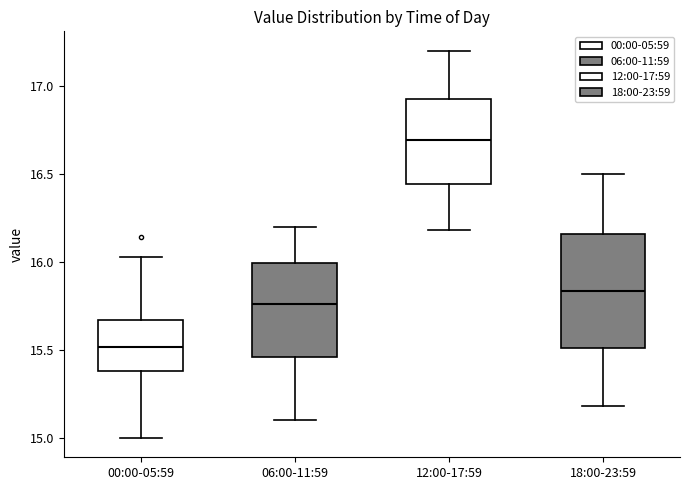

Reading left to right, transcribe this box plot: for each box, give where its median line is, the range the box spans, and where its two whiskers end, as read against the y-axis. The values are not printed on the chart, so give them approximately, as read against the axis.

00:00-05:59: median 15.50, box 15.40 to 15.65, whiskers 15.00 to 16.05
06:00-11:59: median 15.75, box 15.45 to 16.00, whiskers 15.10 to 16.20
12:00-17:59: median 16.70, box 16.45 to 16.95, whiskers 16.20 to 17.20
18:00-23:59: median 15.85, box 15.50 to 16.15, whiskers 15.20 to 16.50